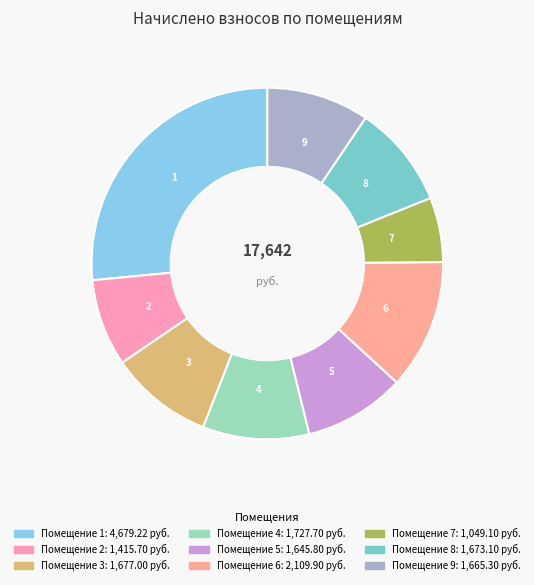

How many segments does this pie chart have?

9